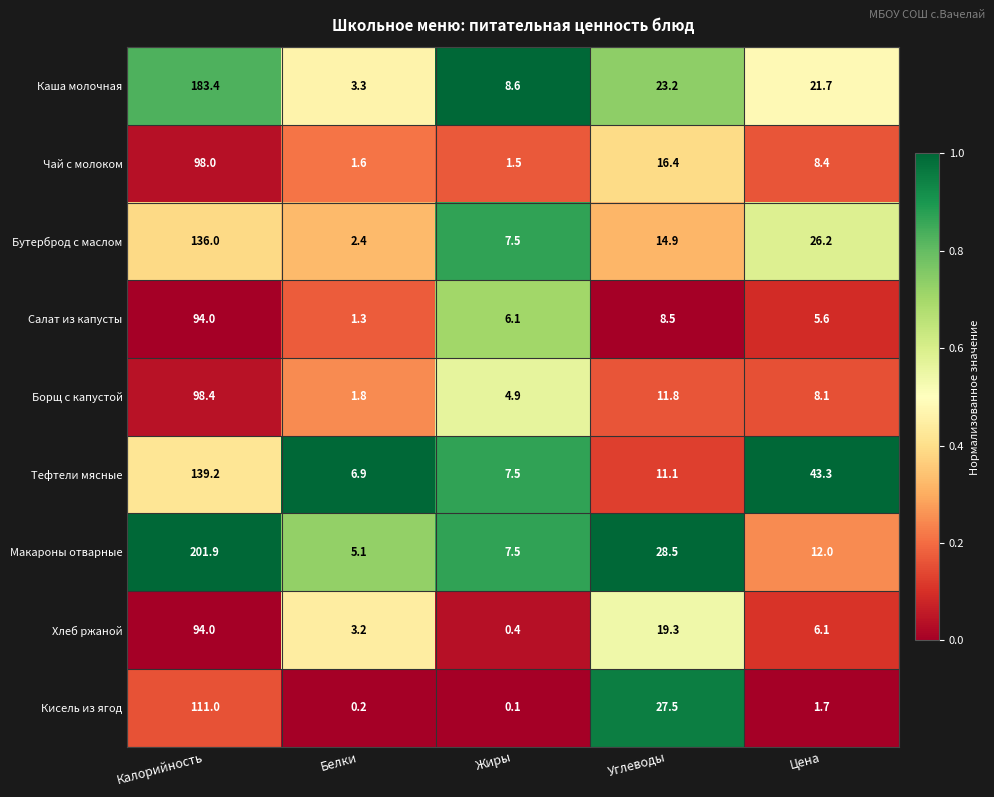

List the labels in order of Салат из капусты value, largest first.

Калорийность, Углеводы, Жиры, Цена, Белки